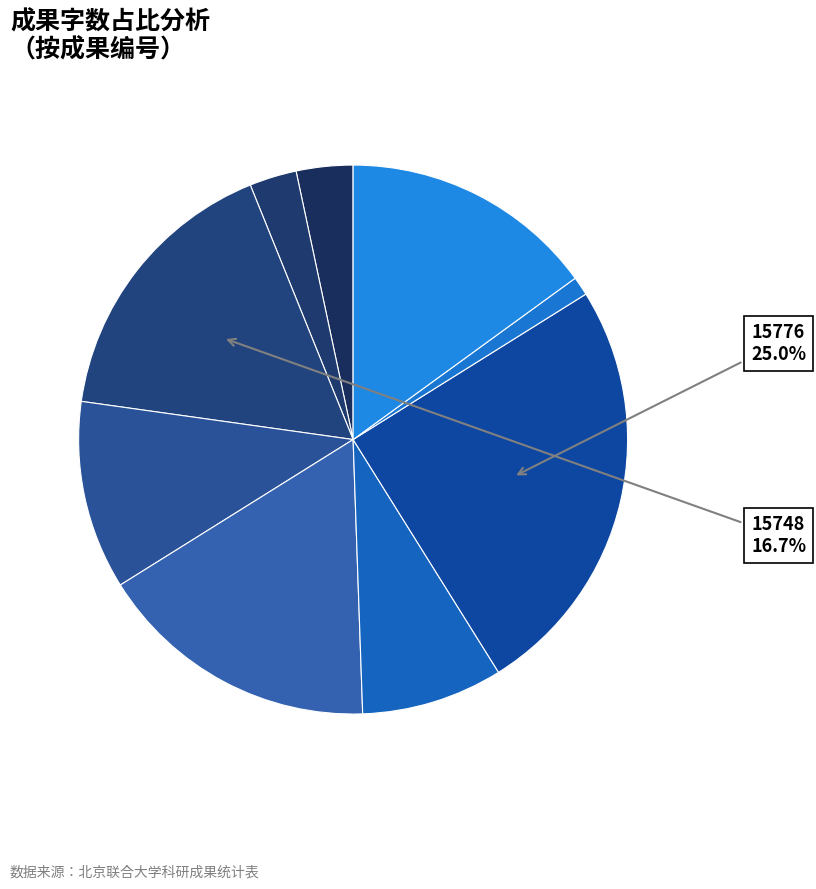

How many slices are in this pie chart?

9